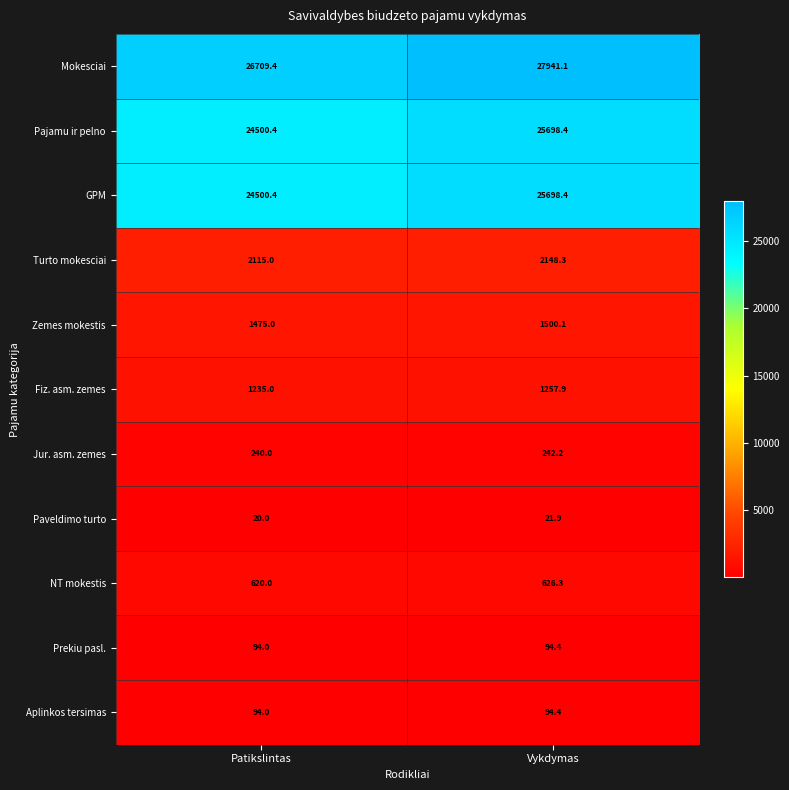

What is the sum of all GPM values?

50198.8